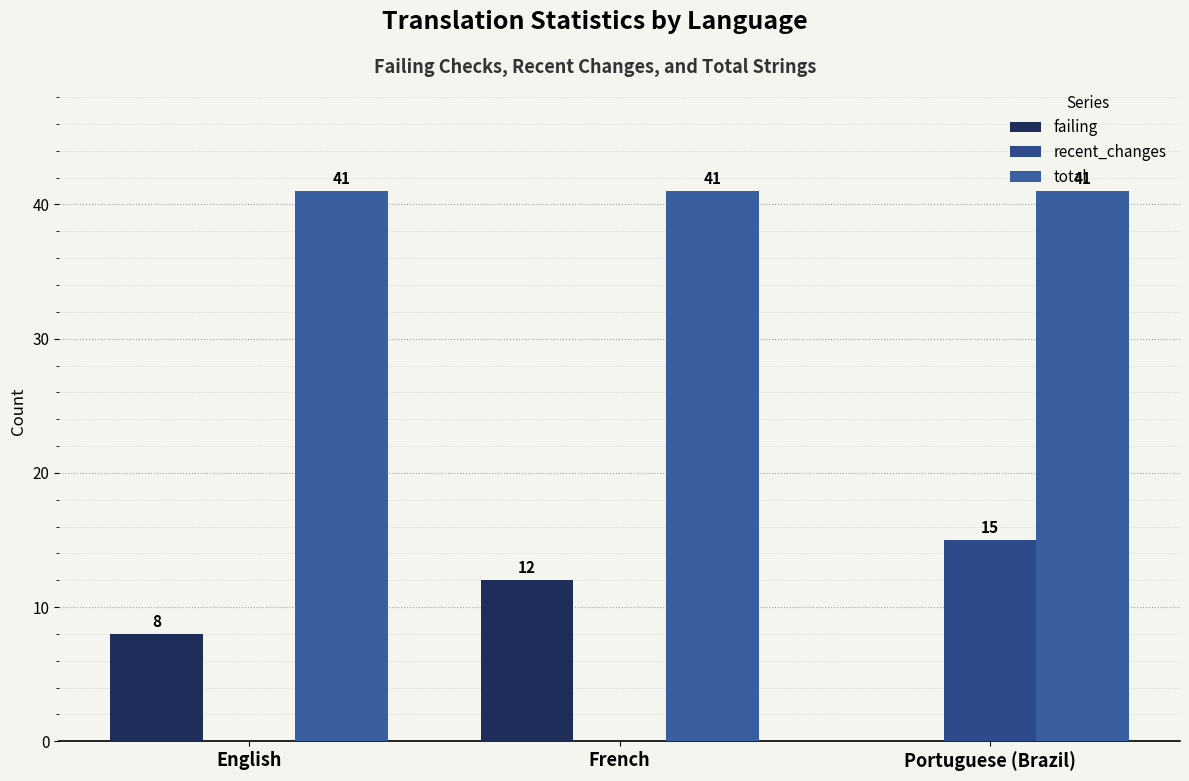

What are all the series names shown in the legend?

failing, recent_changes, total